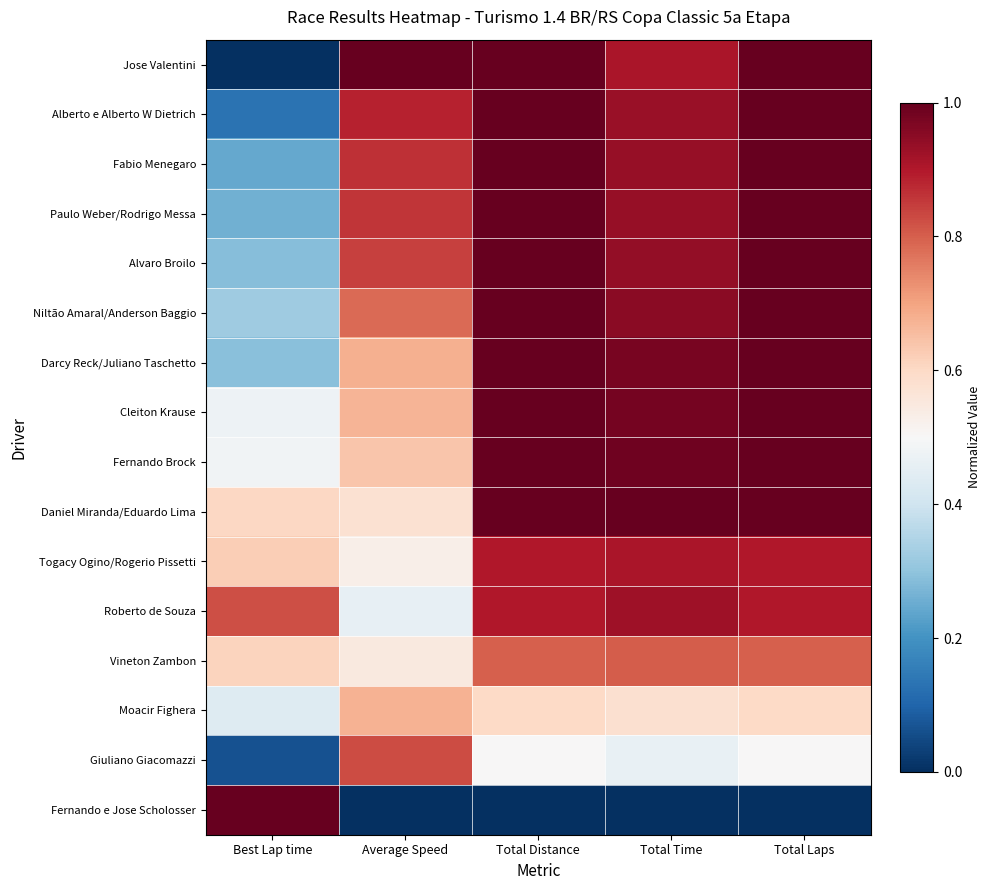

Reading left to right, extract all data points from this chart.

Jose Valentini: Best Lap time=0.0	Average Speed=1.0	Total Distance=1.0	Total Time=0.9	Total Laps=1.0
Alberto e Alberto W Dietrich: Best Lap time=0.1	Average Speed=0.9	Total Distance=1.0	Total Time=0.9	Total Laps=1.0
Fabio Menegaro: Best Lap time=0.2	Average Speed=0.9	Total Distance=1.0	Total Time=0.9	Total Laps=1.0
Paulo Weber/Rodrigo Messa: Best Lap time=0.3	Average Speed=0.9	Total Distance=1.0	Total Time=0.9	Total Laps=1.0
Alvaro Broilo: Best Lap time=0.3	Average Speed=0.8	Total Distance=1.0	Total Time=0.9	Total Laps=1.0
Niltão Amaral/Anderson Baggio: Best Lap time=0.3	Average Speed=0.8	Total Distance=1.0	Total Time=1.0	Total Laps=1.0
Darcy Reck/Juliano Taschetto: Best Lap time=0.3	Average Speed=0.7	Total Distance=1.0	Total Time=1.0	Total Laps=1.0
Cleiton Krause: Best Lap time=0.5	Average Speed=0.7	Total Distance=1.0	Total Time=1.0	Total Laps=1.0
Fernando Brock: Best Lap time=0.5	Average Speed=0.6	Total Distance=1.0	Total Time=1.0	Total Laps=1.0
Daniel Miranda/Eduardo Lima: Best Lap time=0.6	Average Speed=0.6	Total Distance=1.0	Total Time=1.0	Total Laps=1.0
Togacy Ogino/Rogerio Pissetti: Best Lap time=0.6	Average Speed=0.5	Total Distance=0.9	Total Time=0.9	Total Laps=0.9
Roberto de Souza: Best Lap time=0.8	Average Speed=0.5	Total Distance=0.9	Total Time=0.9	Total Laps=0.9
Vineton Zambon: Best Lap time=0.6	Average Speed=0.5	Total Distance=0.8	Total Time=0.8	Total Laps=0.8
Moacir Fighera: Best Lap time=0.4	Average Speed=0.7	Total Distance=0.6	Total Time=0.6	Total Laps=0.6
Giuliano Giacomazzi: Best Lap time=0.1	Average Speed=0.8	Total Distance=0.5	Total Time=0.5	Total Laps=0.5
Fernando e Jose Scholosser: Best Lap time=1.0	Average Speed=0.0	Total Distance=0.0	Total Time=0.0	Total Laps=0.0